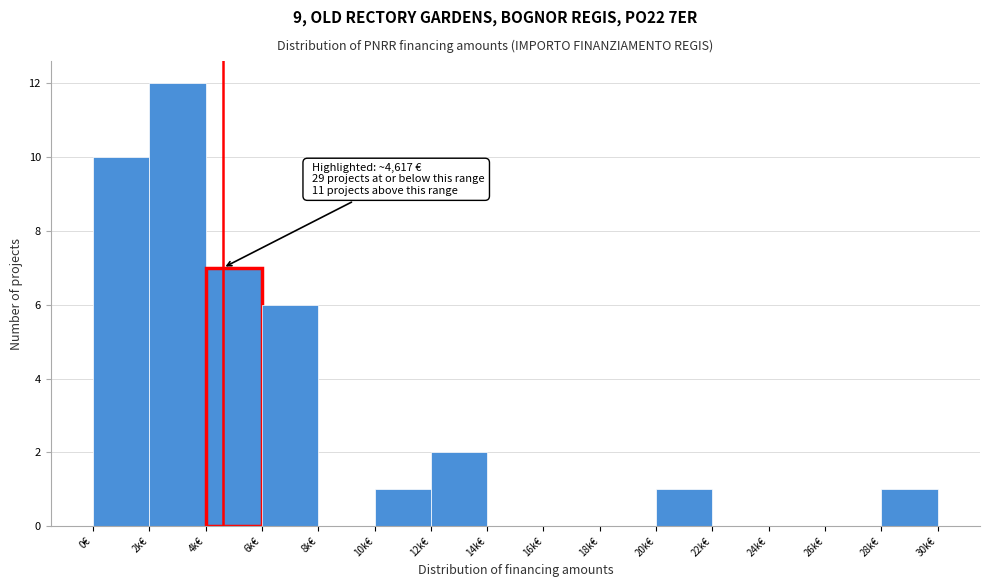

Reading right to left, extract all data points from this chart.

28k€=1	26k€=0	24k€=0	22k€=0	20k€=1	18k€=0	16k€=0	14k€=0	12k€=2	10k€=1	8k€=0	6k€=6	4k€=7	2k€=12	0€=10